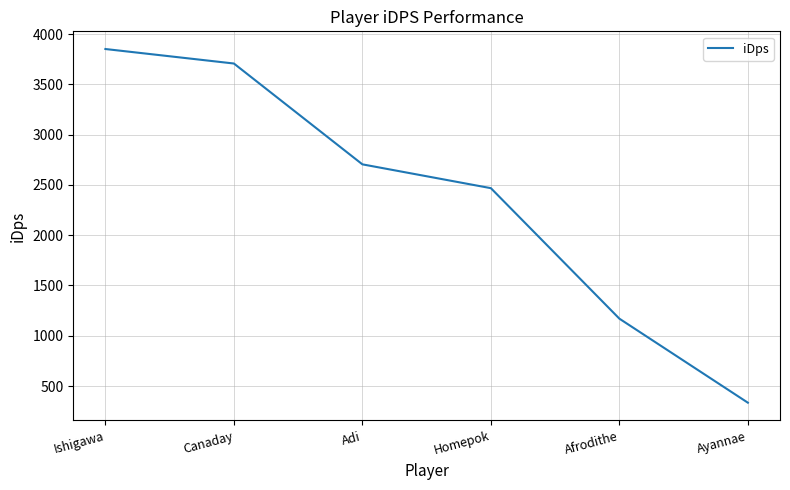

Rank the categories by value from lowest to highest.

Ayannae, Afrodithe, Homepok, Adi, Canaday, Ishigawa